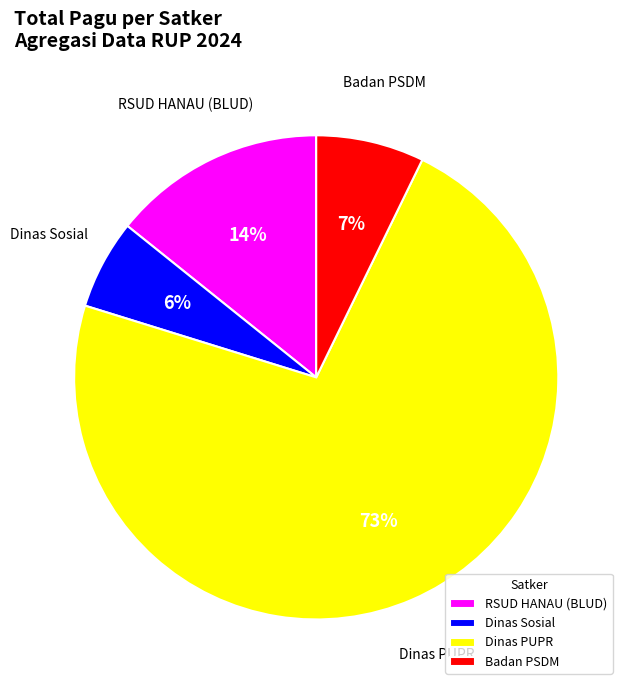

Which category has the biggest portion of the pie?

Dinas PUPR